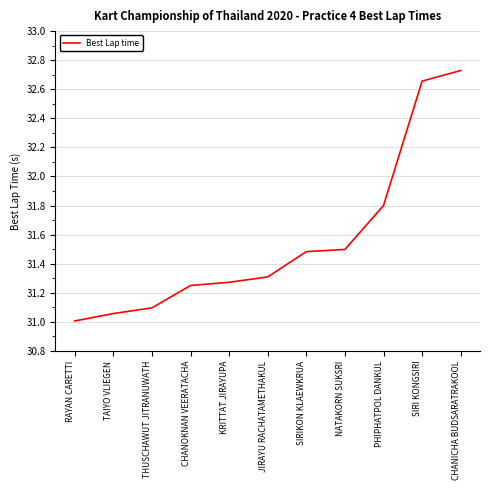

What is the minimum value shown in the chart?

31.0